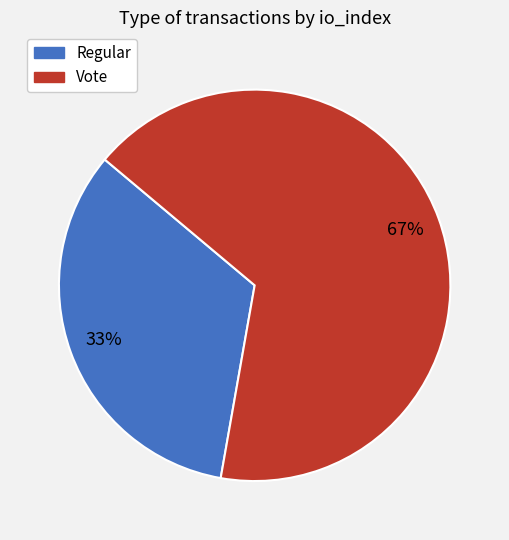

Do Regular and Vote together represent more than half of the pie?

Yes